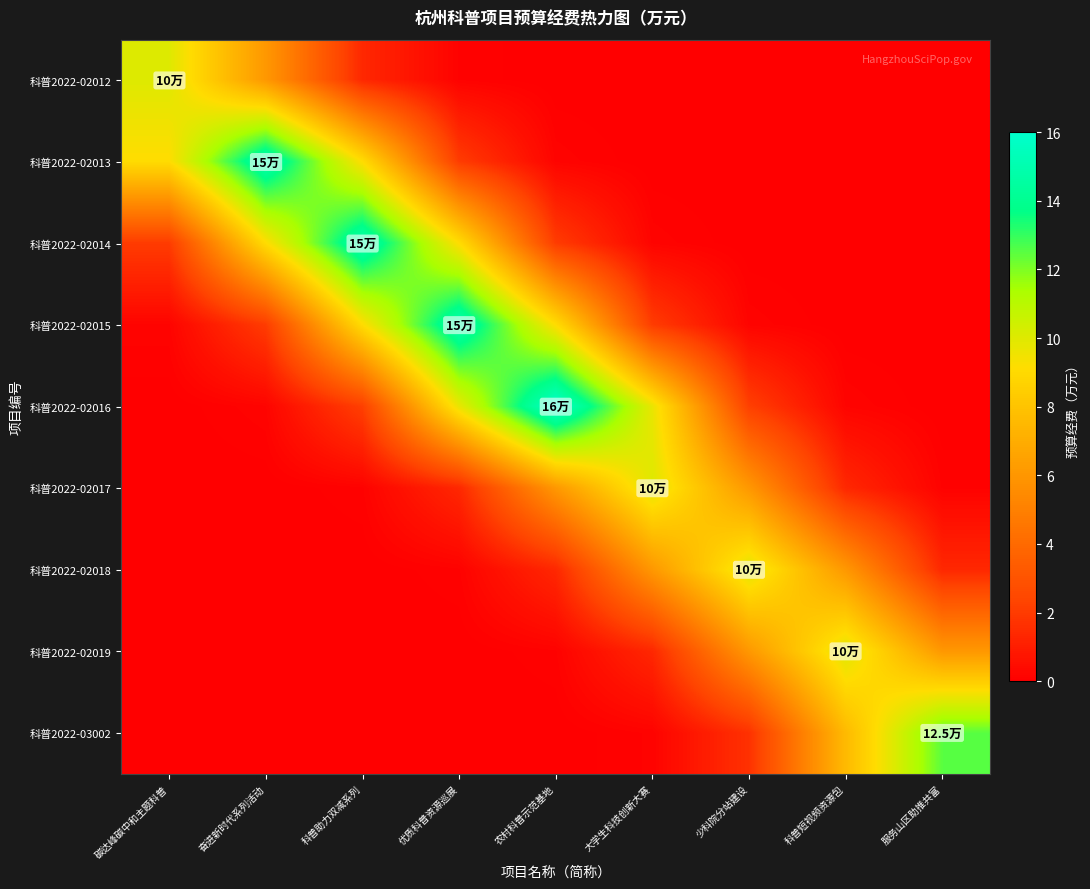

Reading left to right, extract all data points from this chart.

科普2022-02012: 碳达峰碳中和主题科普=10.0	奋进新时代系列活动=6.1	科普助力双减系列=1.4	优质科普资源巡展=0.1	农村科普示范基地=0.0	大学生科技创新大赛=0.0	少科院分站建设=0.0	科普短视频资源包=0.0	服务山区助推共富=0.0
科普2022-02013: 碳达峰碳中和主题科普=9.1	奋进新时代系列活动=15.0	科普助力双减系列=9.1	优质科普资源巡展=2.0	农村科普示范基地=0.2	大学生科技创新大赛=0.0	少科院分站建设=0.0	科普短视频资源包=0.0	服务山区助推共富=0.0
科普2022-02014: 碳达峰碳中和主题科普=2.0	奋进新时代系列活动=9.1	科普助力双减系列=15.0	优质科普资源巡展=9.1	农村科普示范基地=2.0	大学生科技创新大赛=0.2	少科院分站建设=0.0	科普短视频资源包=0.0	服务山区助推共富=0.0
科普2022-02015: 碳达峰碳中和主题科普=0.2	奋进新时代系列活动=2.0	科普助力双减系列=9.1	优质科普资源巡展=15.0	农村科普示范基地=9.1	大学生科技创新大赛=2.0	少科院分站建设=0.2	科普短视频资源包=0.0	服务山区助推共富=0.0
科普2022-02016: 碳达峰碳中和主题科普=0.0	奋进新时代系列活动=0.2	科普助力双减系列=2.2	优质科普资源巡展=9.7	农村科普示范基地=16.0	大学生科技创新大赛=9.7	少科院分站建设=2.2	科普短视频资源包=0.2	服务山区助推共富=0.0
科普2022-02017: 碳达峰碳中和主题科普=0.0	奋进新时代系列活动=0.0	科普助力双减系列=0.1	优质科普资源巡展=1.4	农村科普示范基地=6.1	大学生科技创新大赛=10.0	少科院分站建设=6.1	科普短视频资源包=1.4	服务山区助推共富=0.1
科普2022-02018: 碳达峰碳中和主题科普=0.0	奋进新时代系列活动=0.0	科普助力双减系列=0.0	优质科普资源巡展=0.1	农村科普示范基地=1.4	大学生科技创新大赛=6.1	少科院分站建设=10.0	科普短视频资源包=6.1	服务山区助推共富=1.4
科普2022-02019: 碳达峰碳中和主题科普=0.0	奋进新时代系列活动=0.0	科普助力双减系列=0.0	优质科普资源巡展=0.0	农村科普示范基地=0.1	大学生科技创新大赛=1.4	少科院分站建设=6.1	科普短视频资源包=10.0	服务山区助推共富=6.1
科普2022-03002: 碳达峰碳中和主题科普=0.0	奋进新时代系列活动=0.0	科普助力双减系列=0.0	优质科普资源巡展=0.0	农村科普示范基地=0.0	大学生科技创新大赛=0.1	少科院分站建设=1.7	科普短视频资源包=7.6	服务山区助推共富=12.5